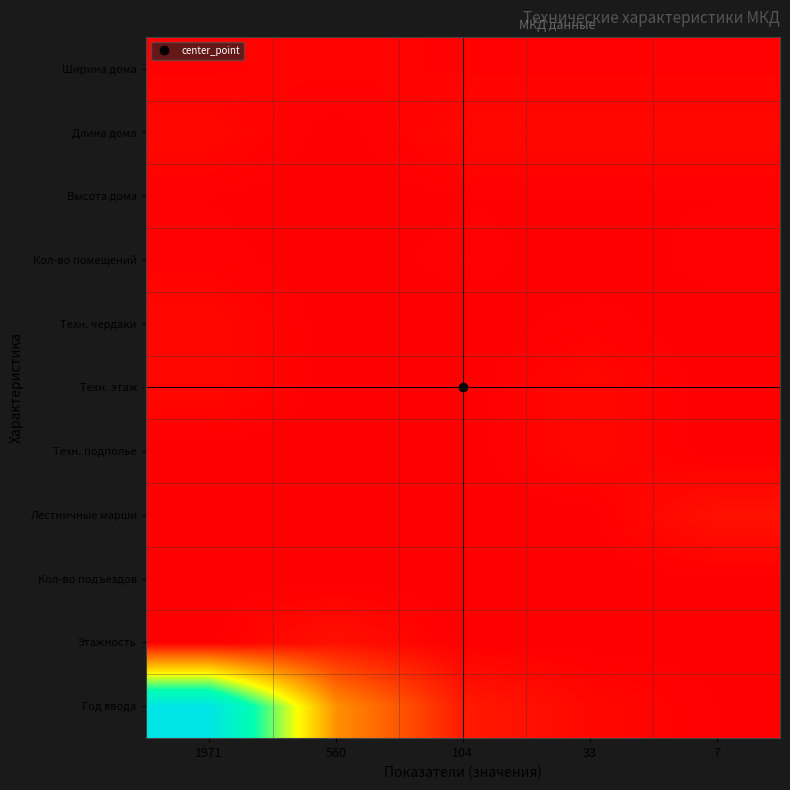

Which series changed the most between 560 and 7?

Год ввода